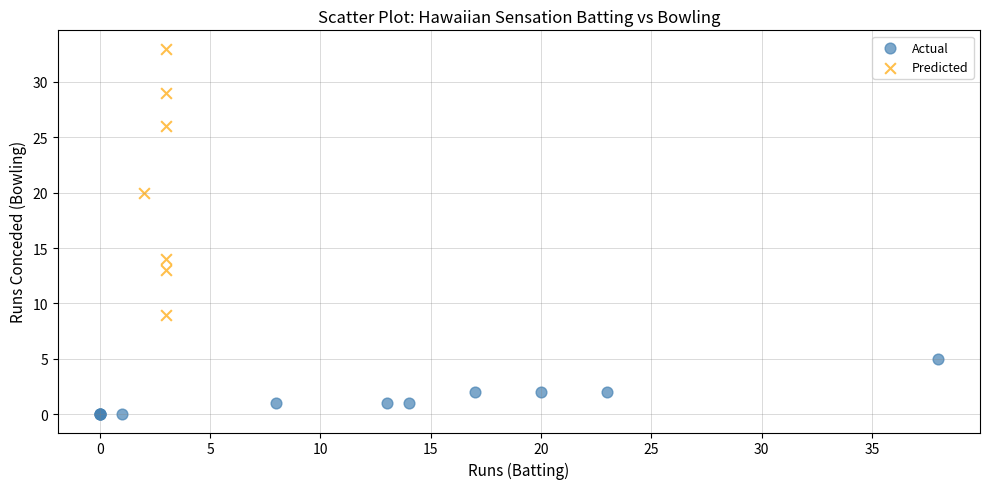

Which series contains the highest Y value?

Predicted